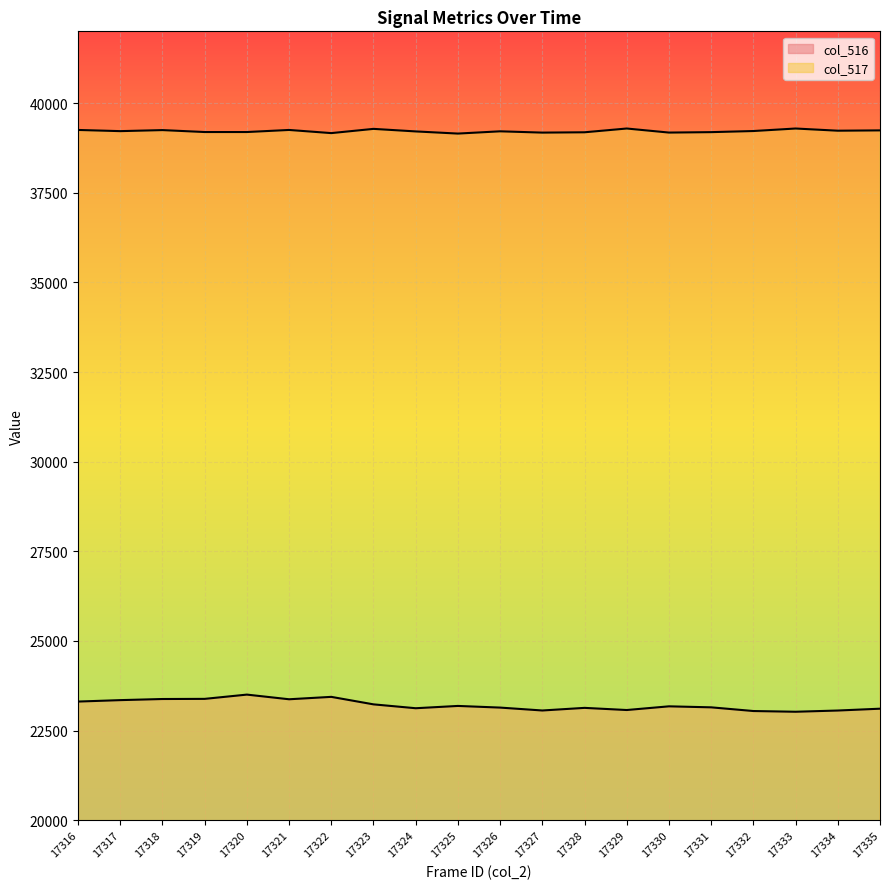

Is the value of col_517 at 17323 greater than the value of col_516 at 17329?

Yes